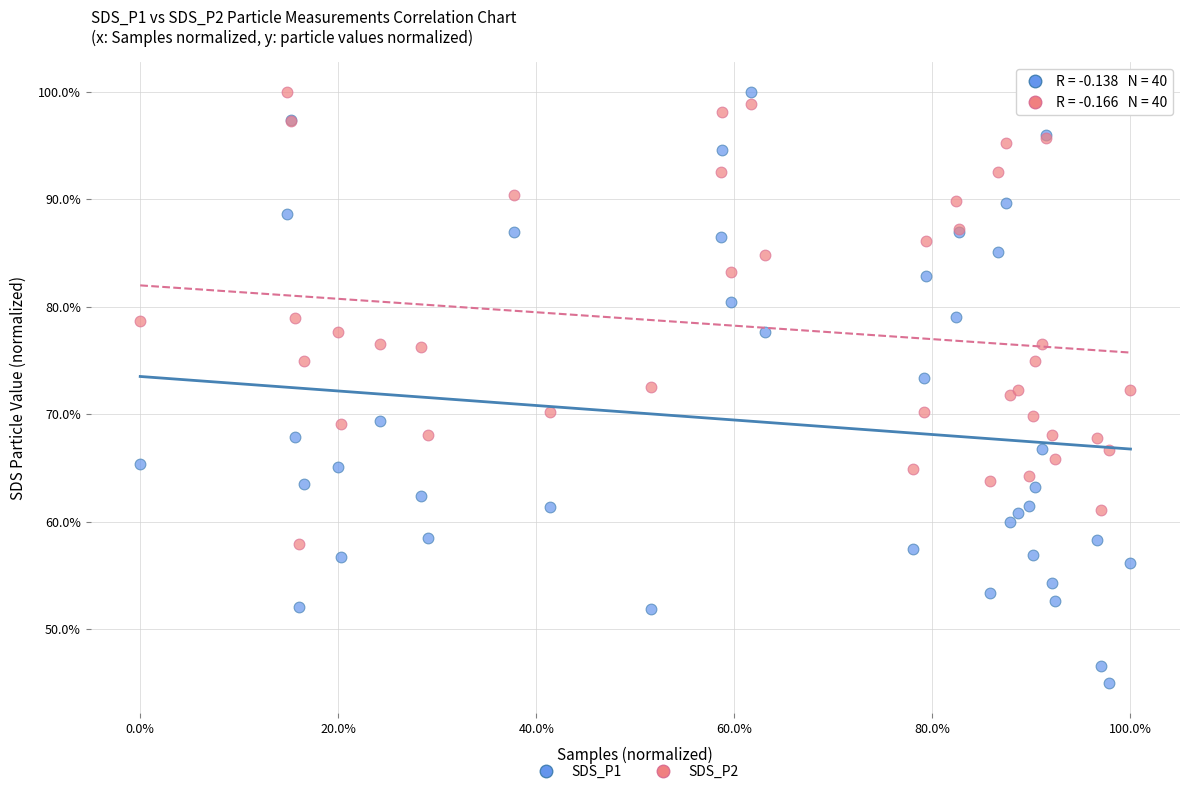

Which series has the largest Y range (max minus min)?

SDS_P1